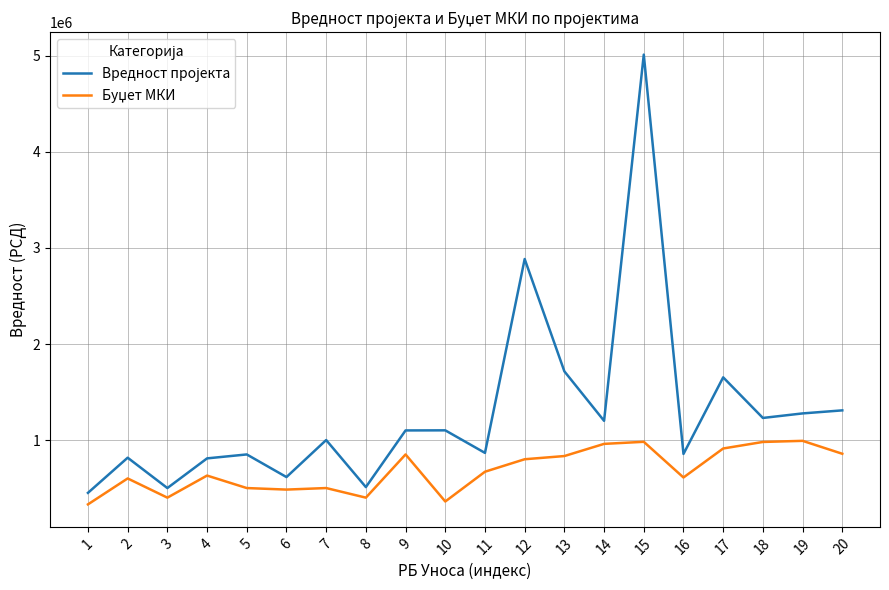

At which category is the sum across all series the highest?

15